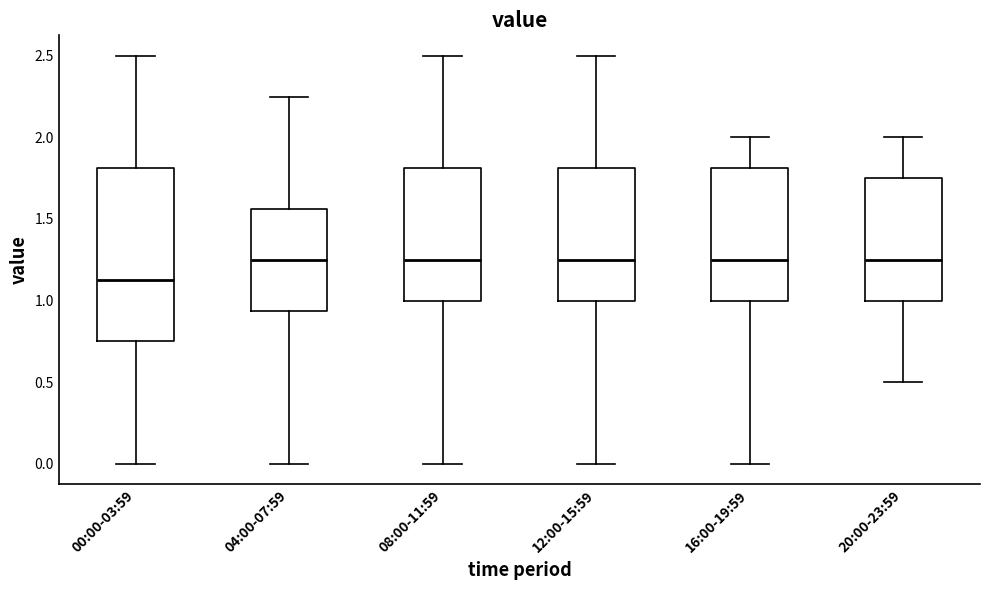

Where does the upper whisker of the box for 12:00-15:59 end on the y-axis? The values are not printed on the chart, so give them approximately, as read against the axis.

2.50